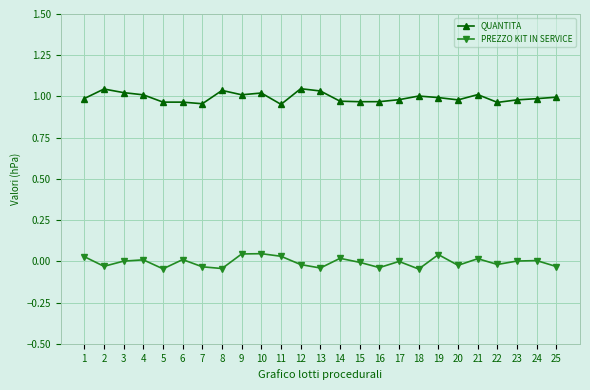

What is the difference between the second highest and second lowest values in the PREZZO KIT IN SERVICE series?

0.1